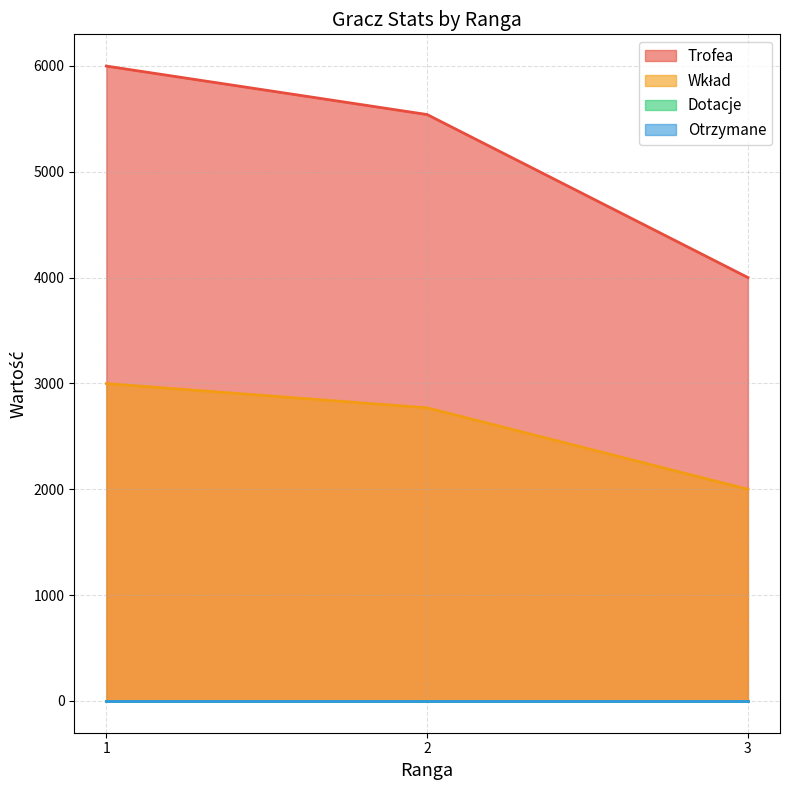

Does the chart have visible grid lines?

Yes